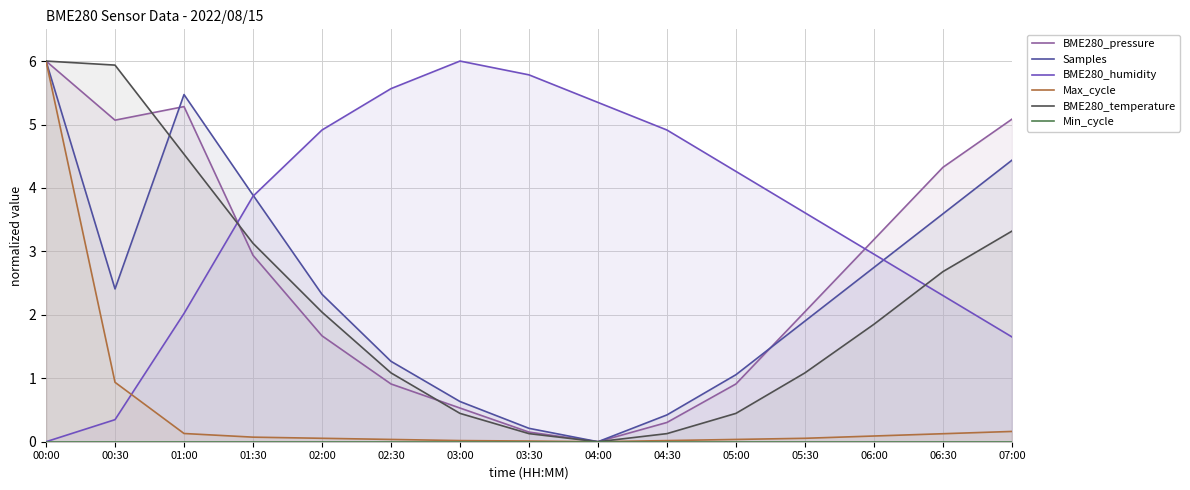

Which has a higher value, 06:00 or 00:00?

00:00